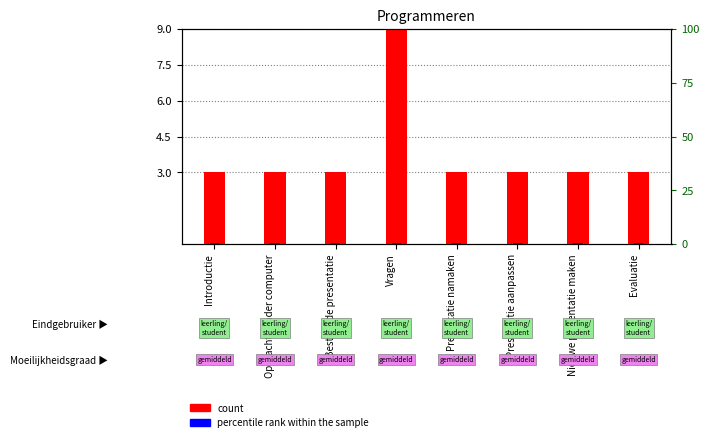

Which series has the widest spread of values?

count